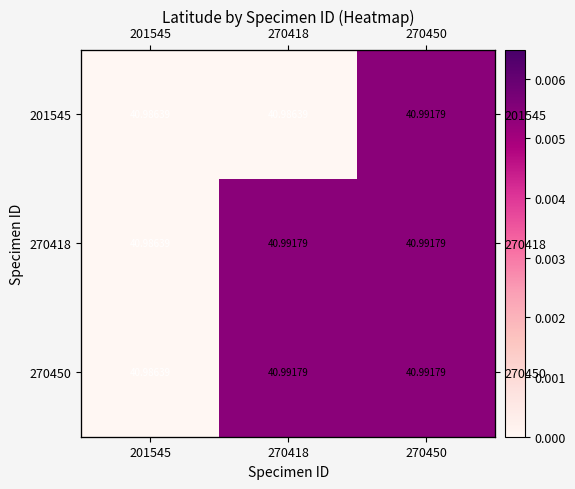

At which category is the sum across all series the highest?

270450